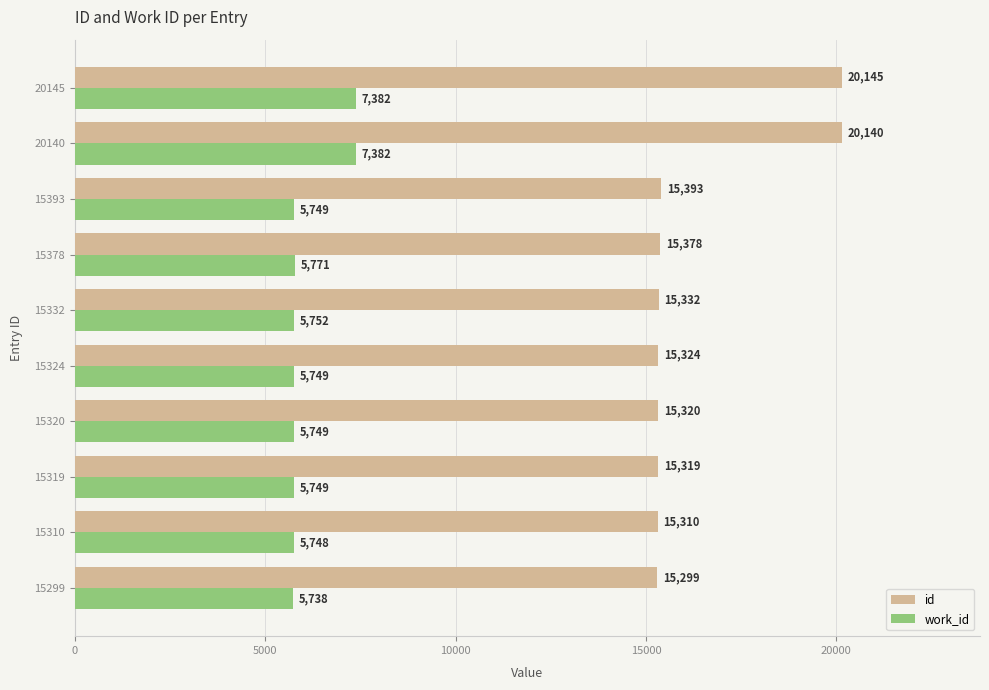

What is the difference between the maximum and second lowest values in the work_id series?

1634